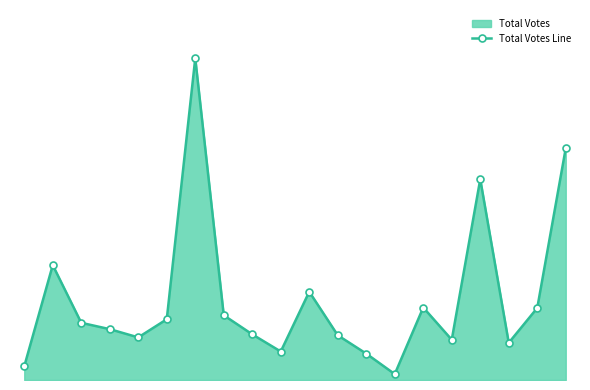

What is the value of the 4th point from the left?

216